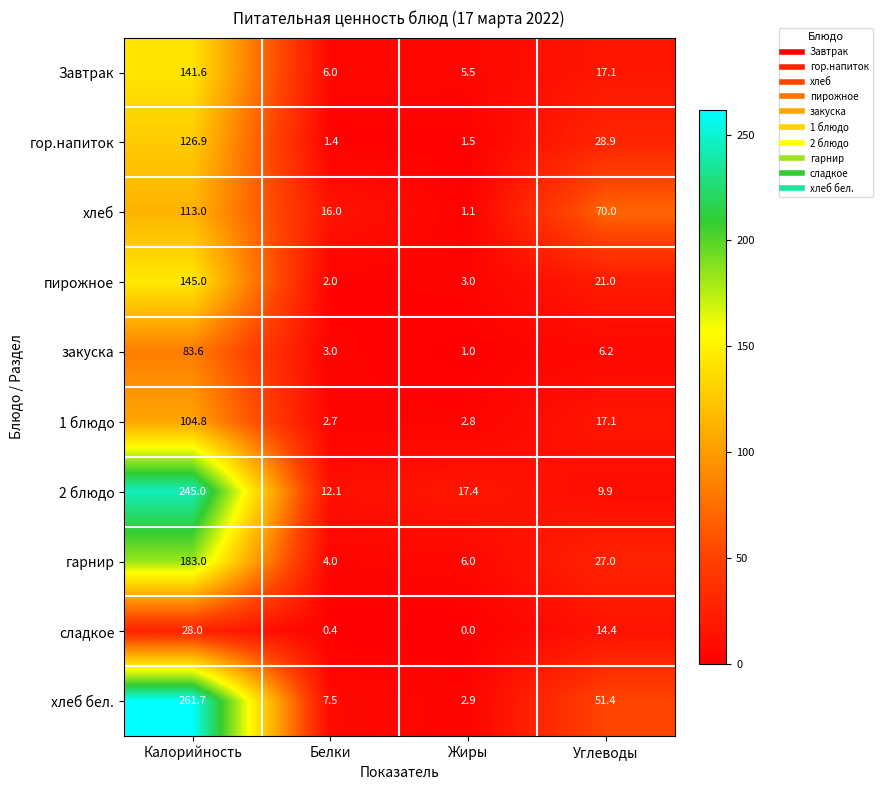

What is the lowest value of the Завтрак series?

5.5